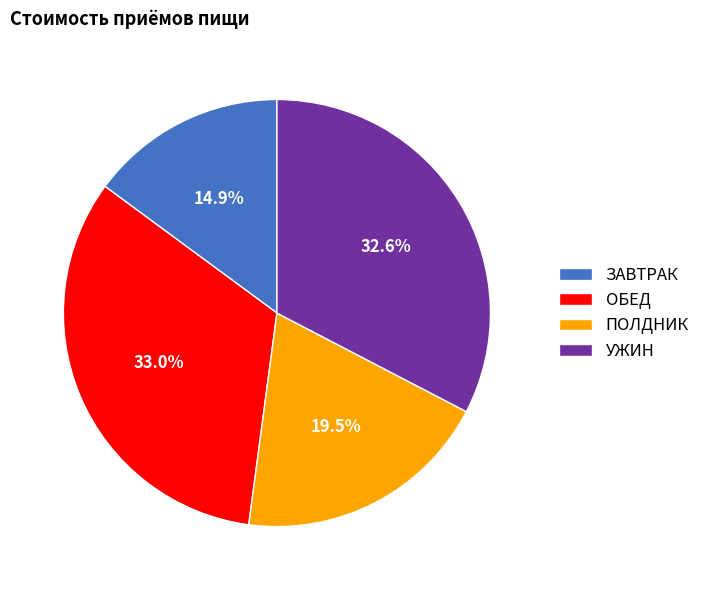

Which category has the smallest portion of the pie?

ЗАВТРАК